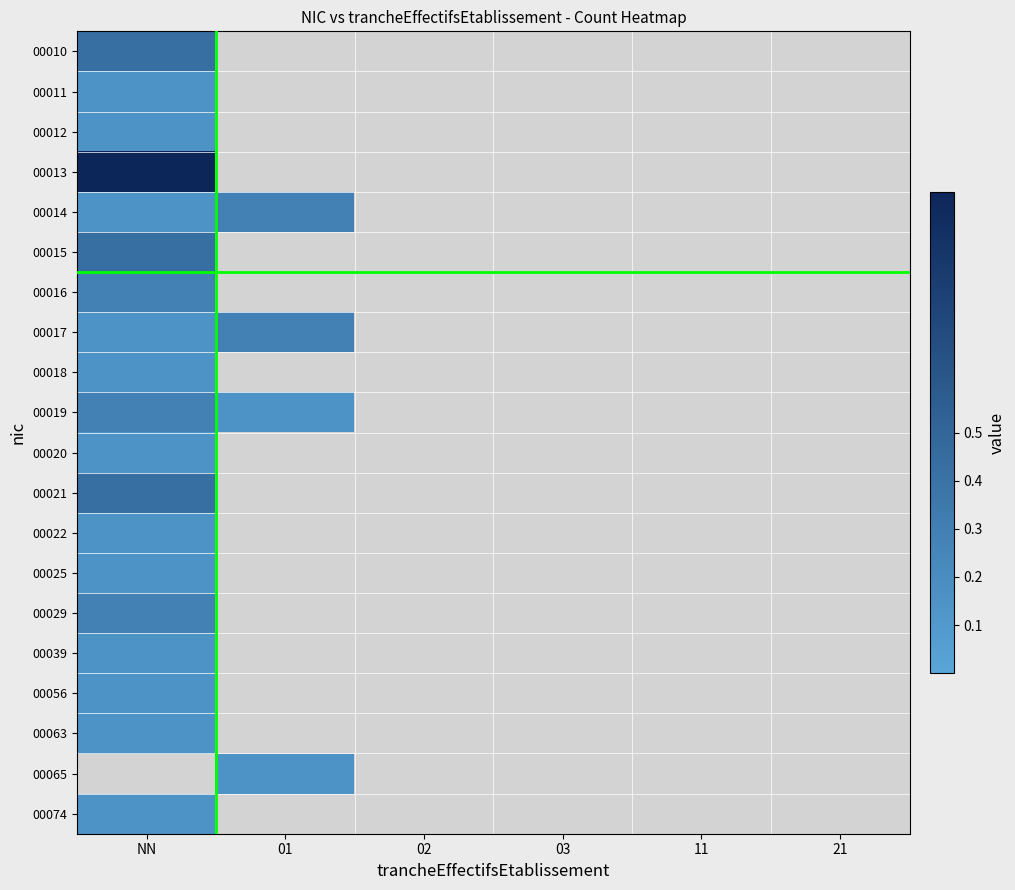

Which category has the lowest value in the 00056 series?

NN